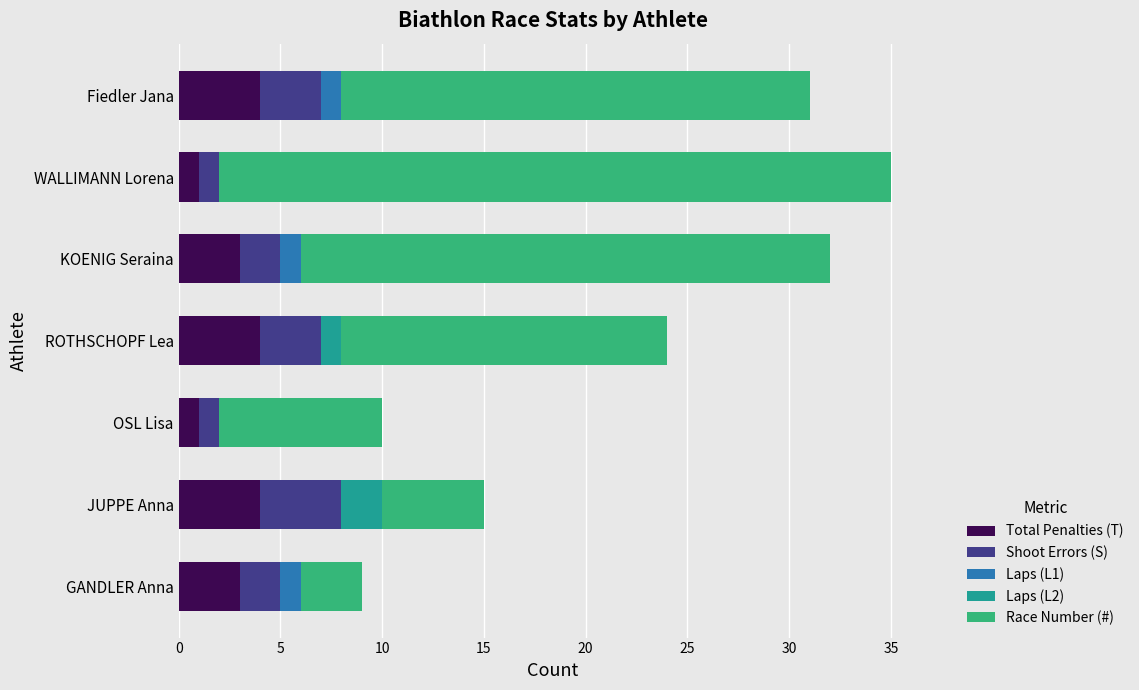

Count the number of data series in this chart.

5